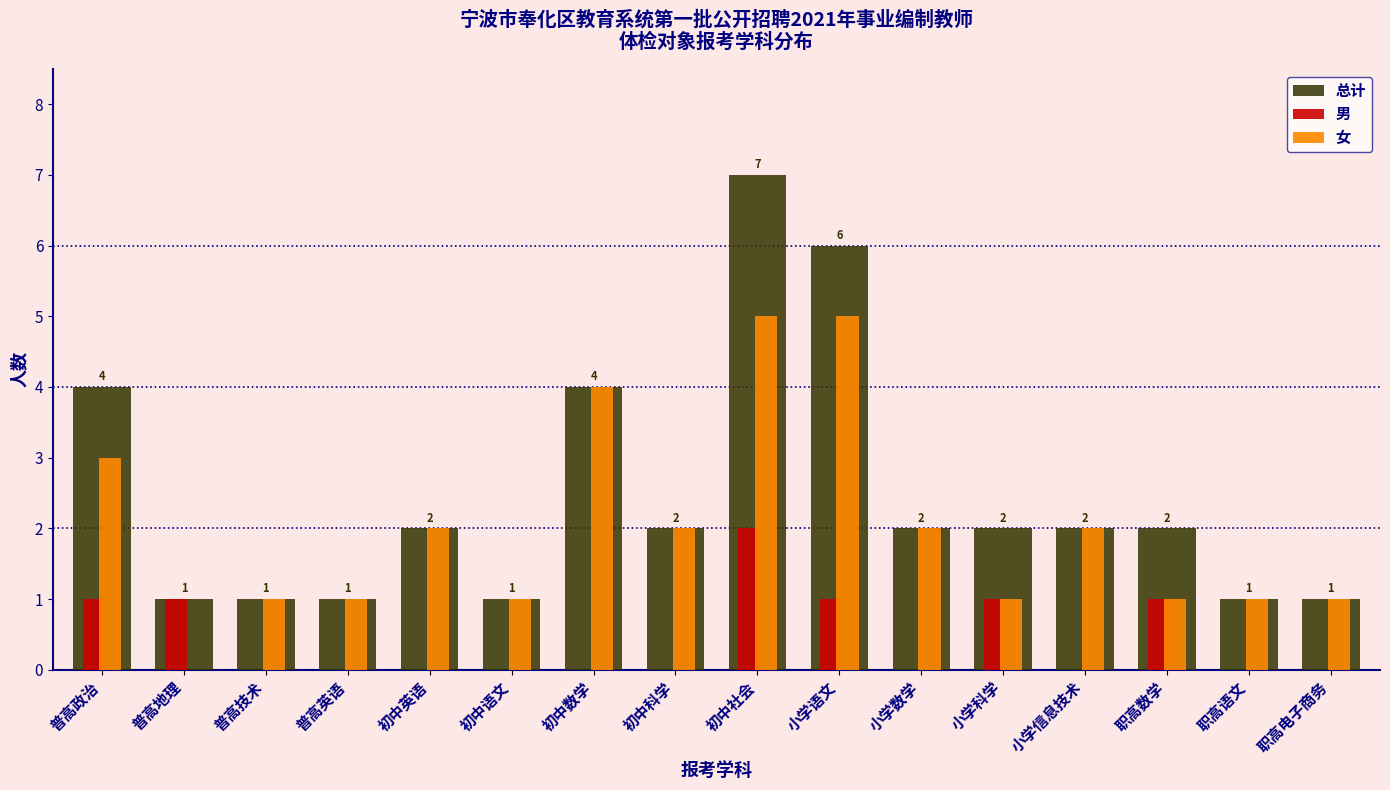

Which series changed the most between 普高政治 and 小学数学?

总计